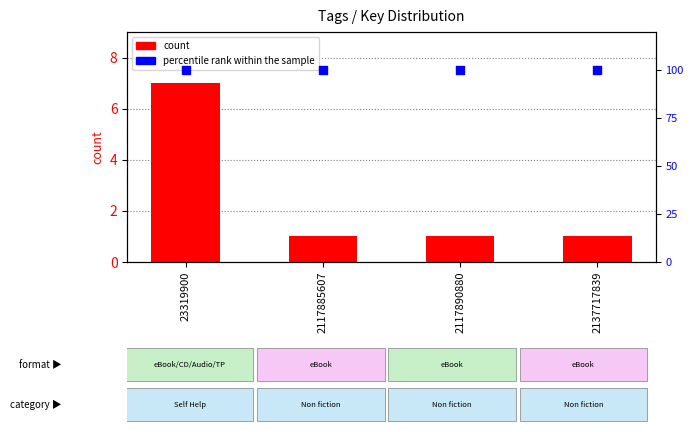

Which series reaches the minimum Y coordinate?

count